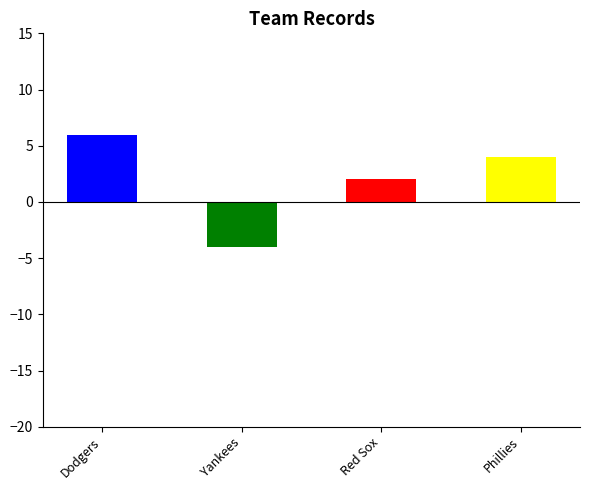

The value at Red Sox is 2. True or false?

True